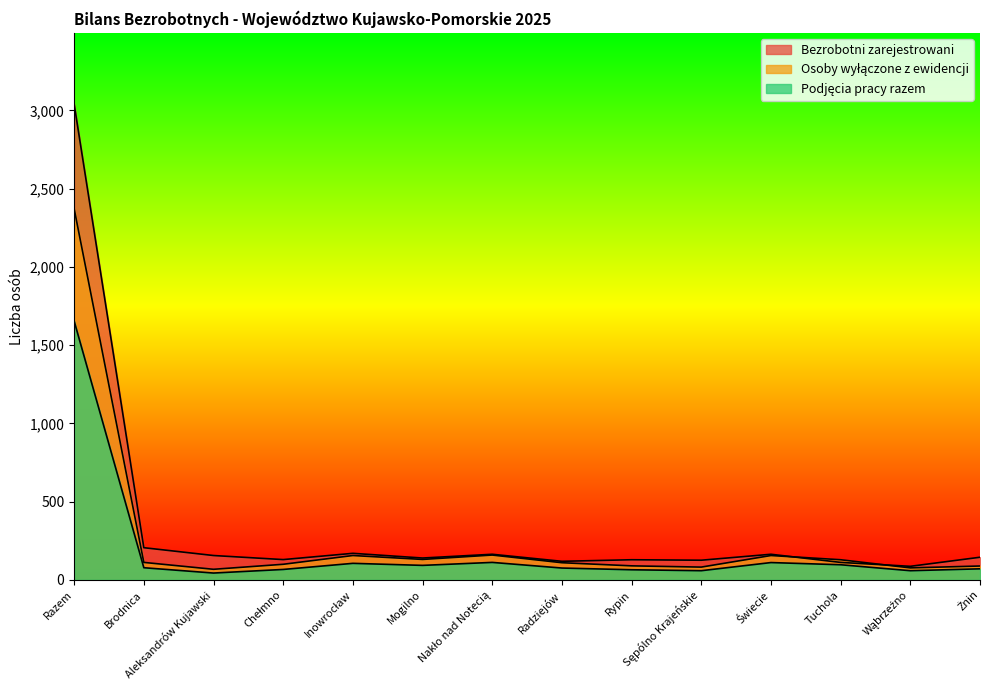

Rank the series by their average value, from lowest to highest.

Podjęcia pracy razem, Osoby wyłączone z ewidencji, Bezrobotni zarejestrowani